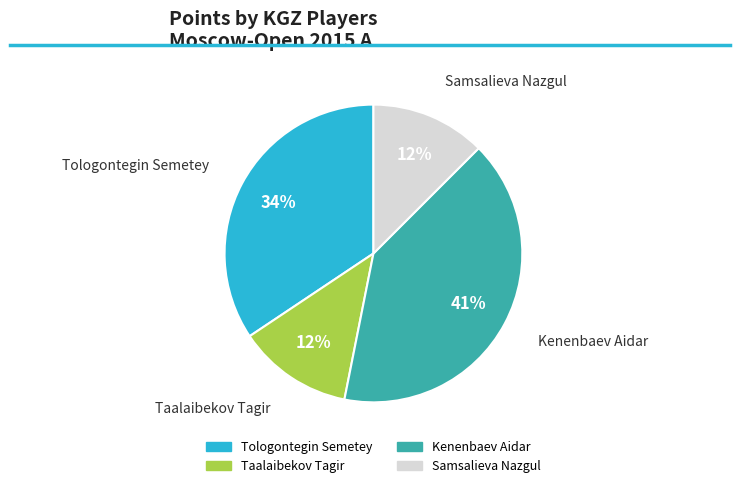

What is the ratio of the value at Tologontegin Semetey to the value at Kenenbaev Aidar?

0.8